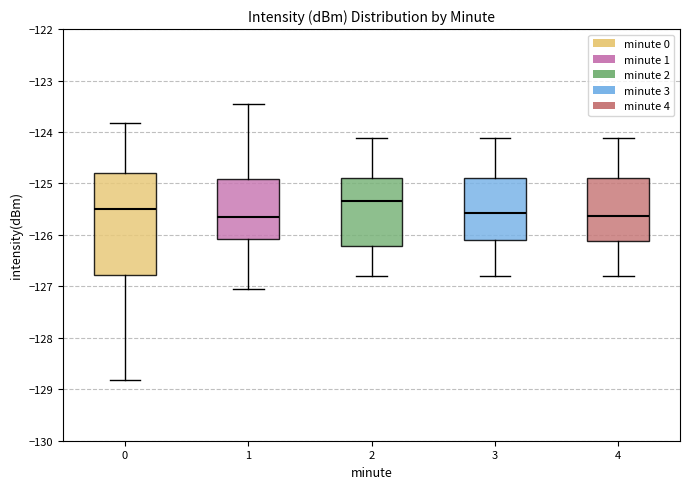

Reading left to right, read every box against the y-axis: the position of its median line, the range the box covers, and the ends of its whiskers. The values are not printed on the chart, so give them approximately, as read against the axis.

0: median -125.5, box -126.8 to -124.8, whiskers -128.8 to -123.8
1: median -125.7, box -126.1 to -124.9, whiskers -127.0 to -123.4
2: median -125.3, box -126.2 to -124.9, whiskers -126.8 to -124.1
3: median -125.6, box -126.1 to -124.9, whiskers -126.8 to -124.1
4: median -125.6, box -126.1 to -124.9, whiskers -126.8 to -124.1